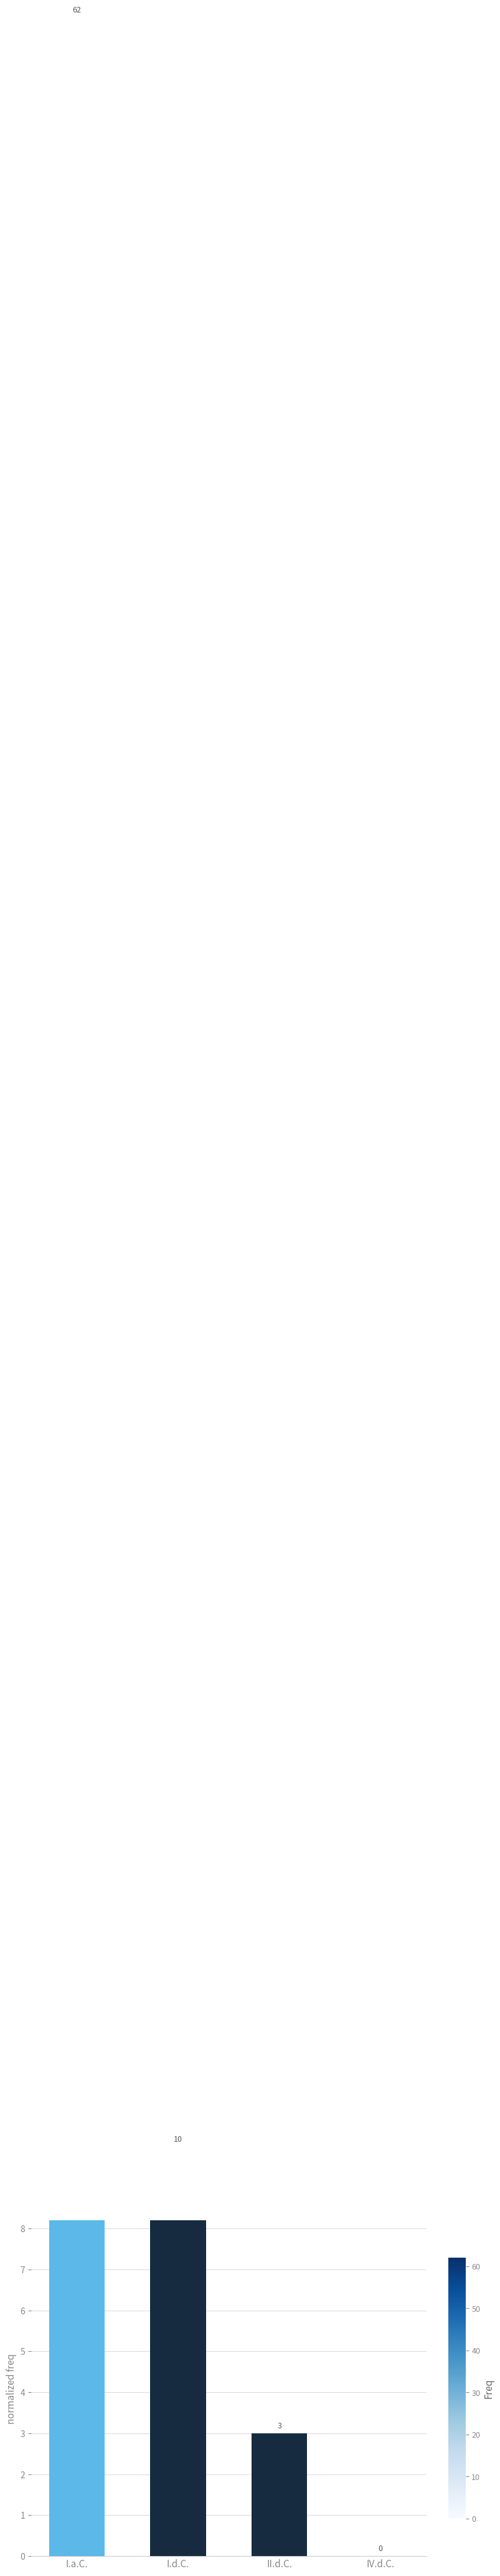

What is the average value?

19